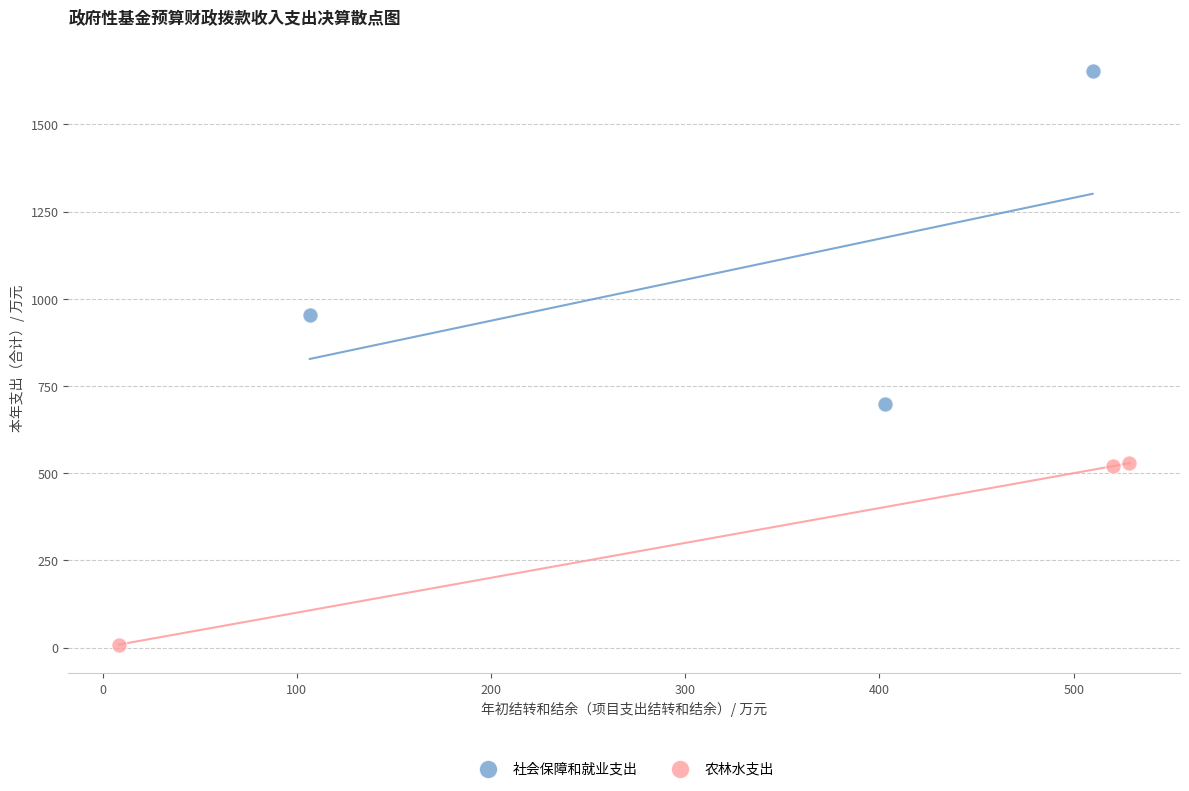

Which series reaches the minimum Y coordinate?

农林水支出